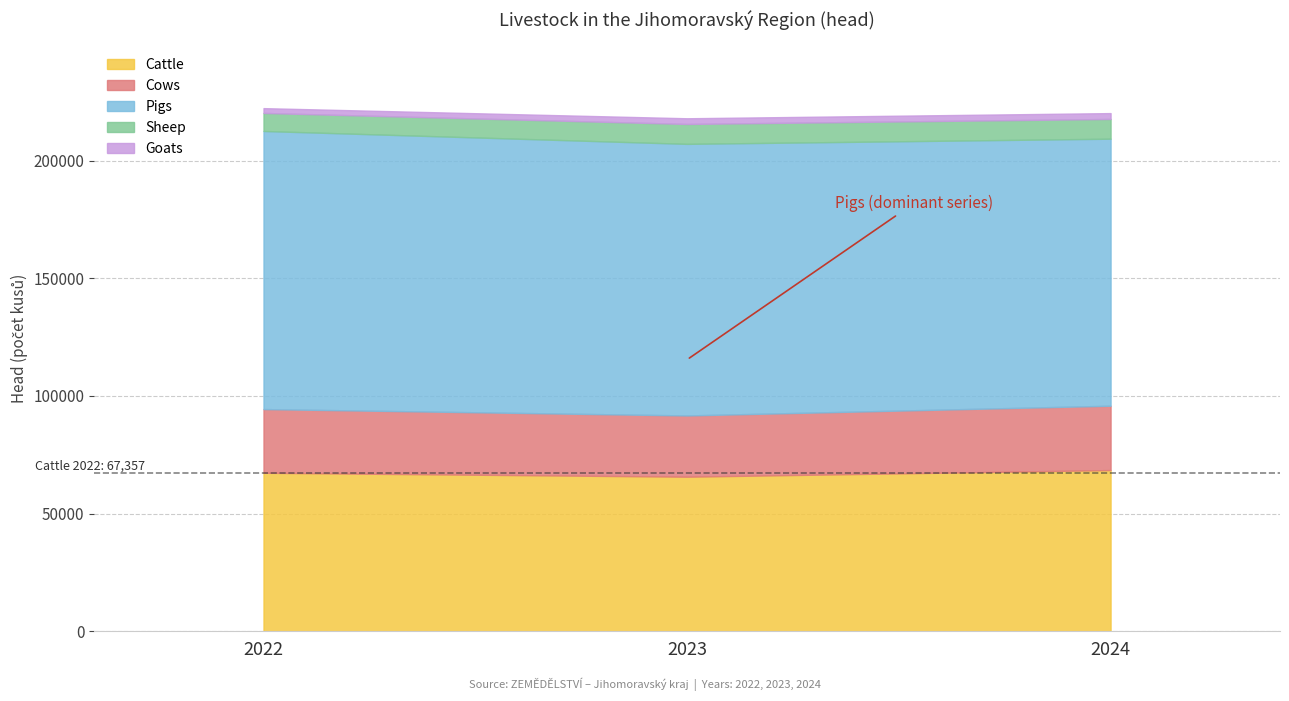

At which category is the sum across all series the highest?

2022